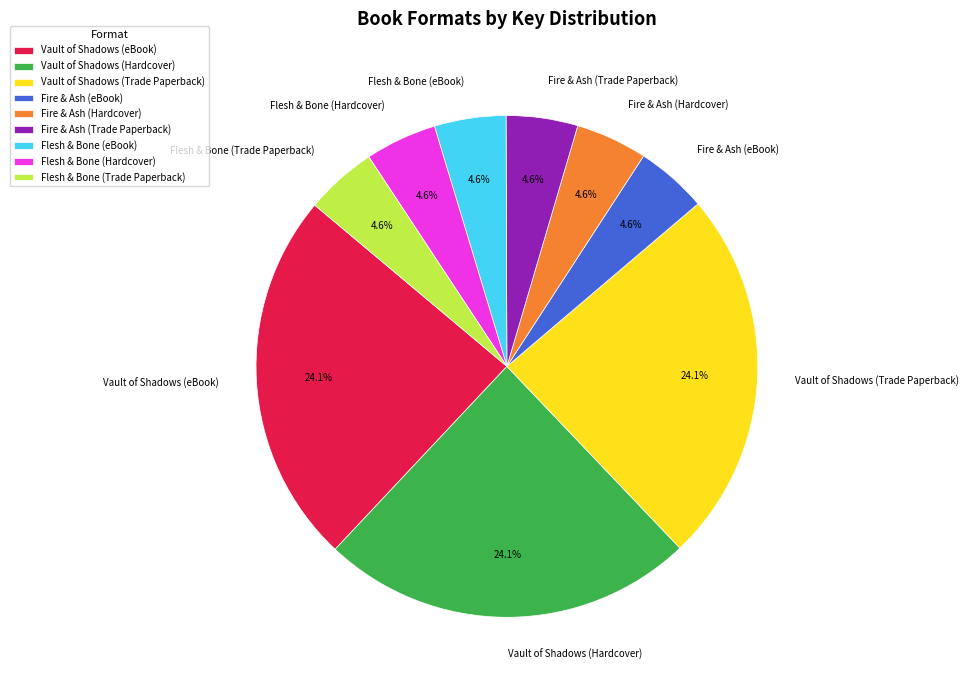

Approximately how many times larger is the value at Flesh & Bone (eBook) compared to Vault of Shadows (Trade Paperback)?

0.2